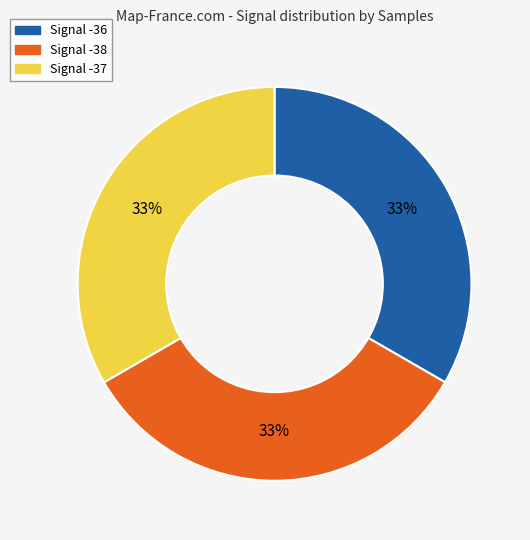

To the nearest percent, what portion does Signal -38 represent?

33%